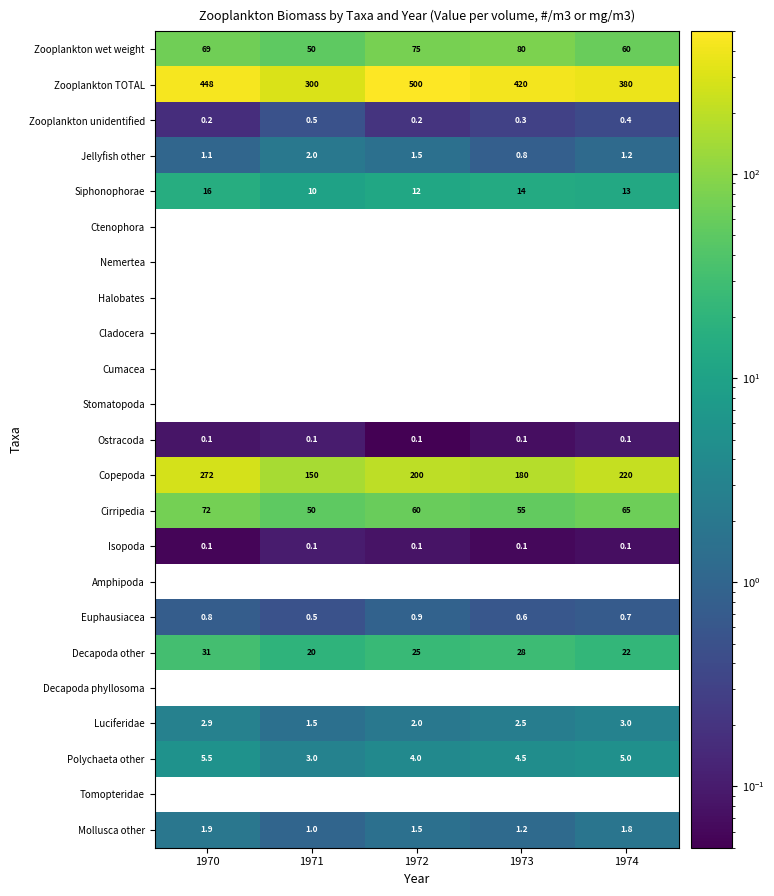

What is the sum of all Zooplankton unidentified values?

1.6